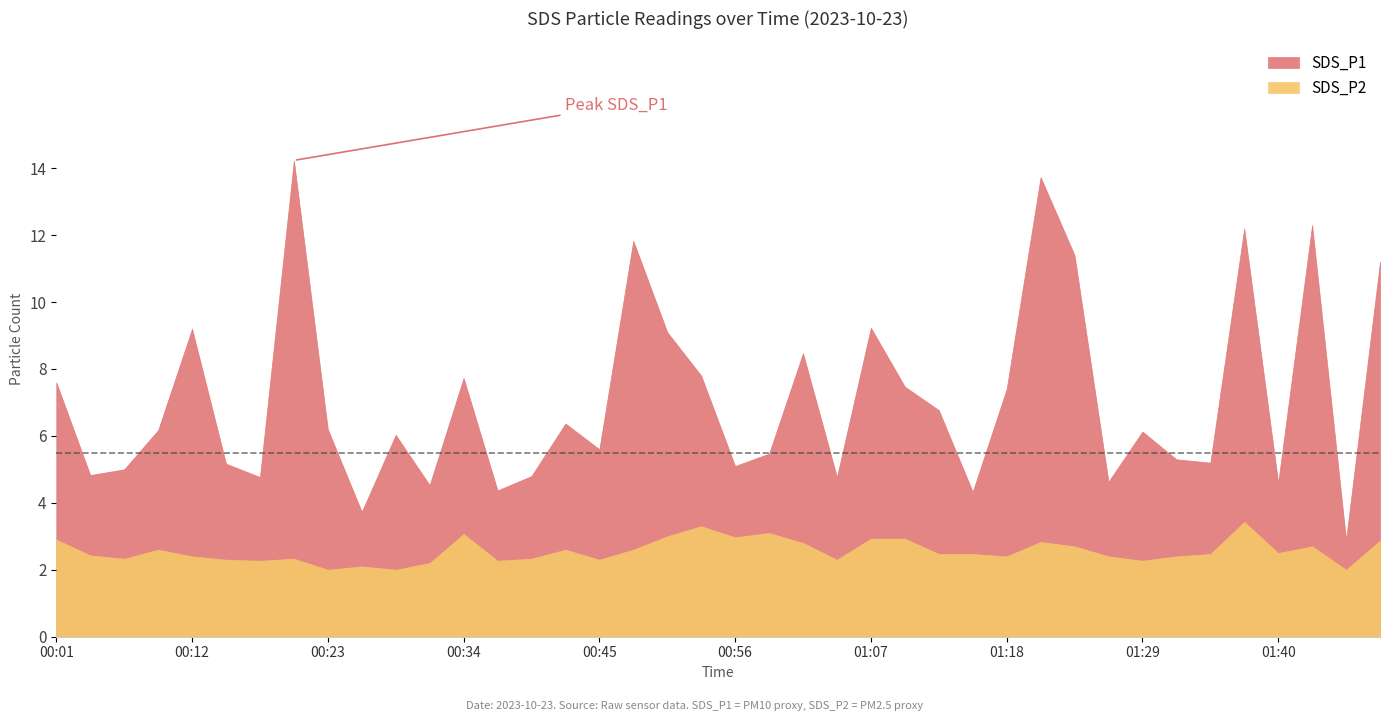

True or false: SDS_P1 has a value of 1.7 at 00:37.

False